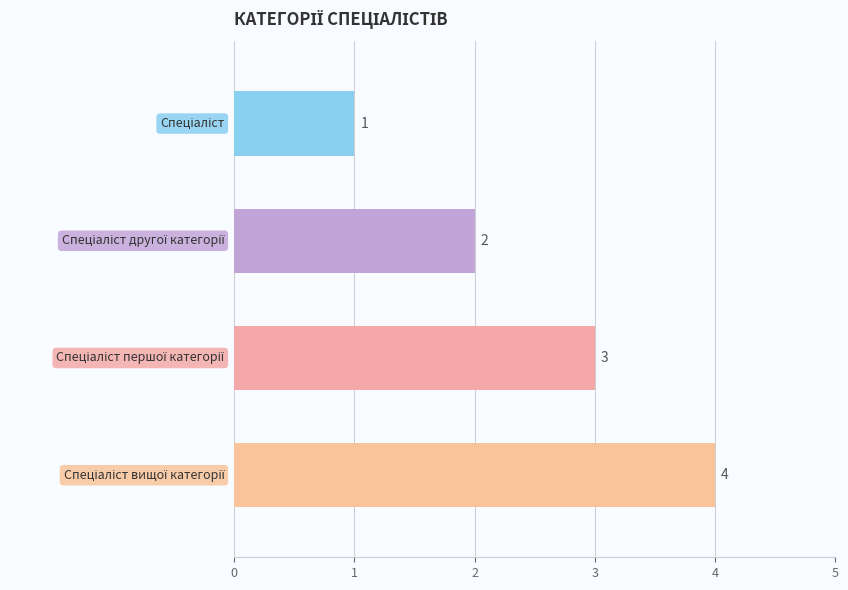

How many values are between 2 and 4?

3